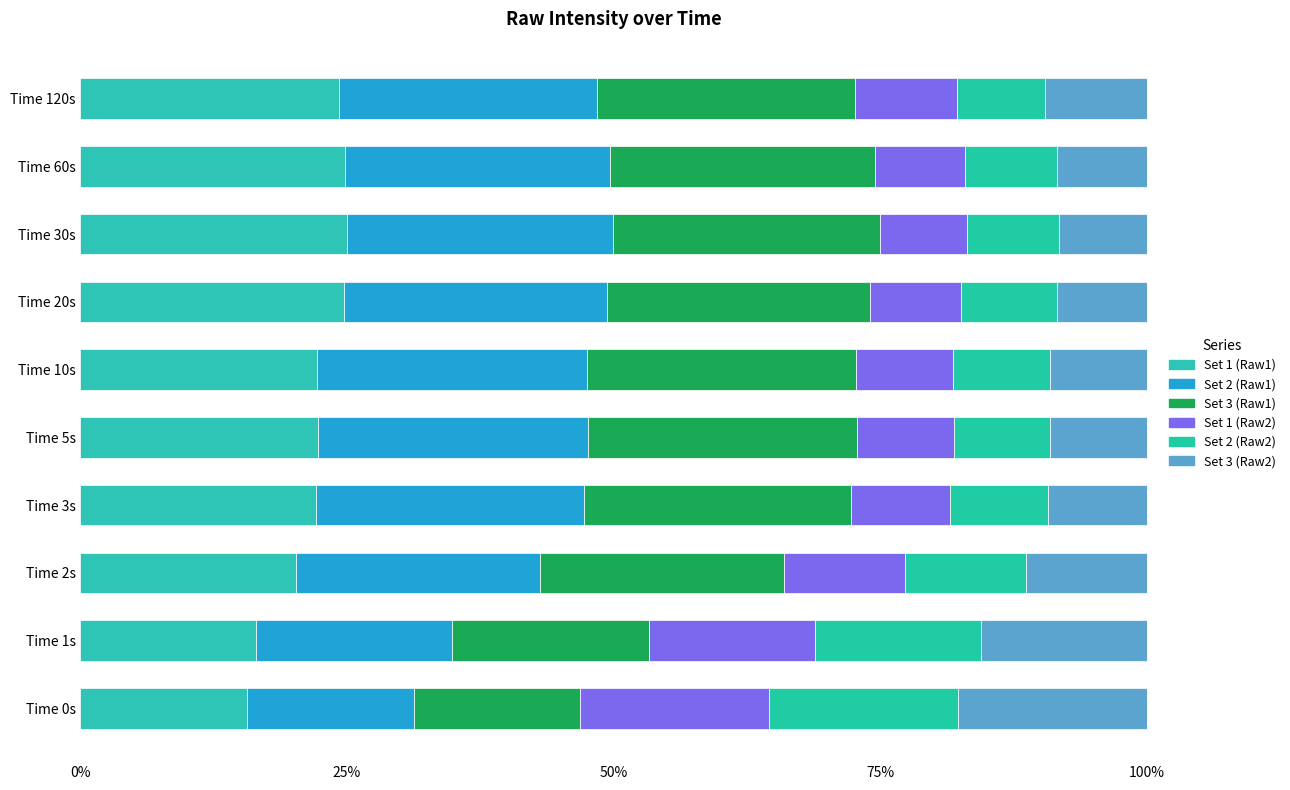

List the series in order of their peak value, lowest first.

Set 2 (Raw2), Set 3 (Raw2), Set 1 (Raw2), Set 1 (Raw1), Set 2 (Raw1), Set 3 (Raw1)